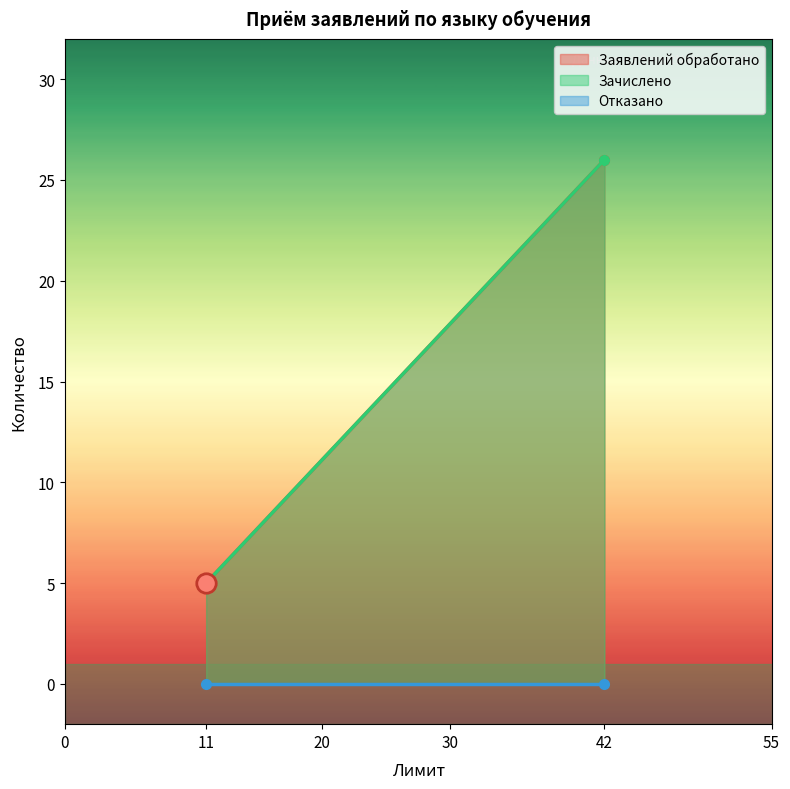

What is the lowest value of the Зачислено series?

5